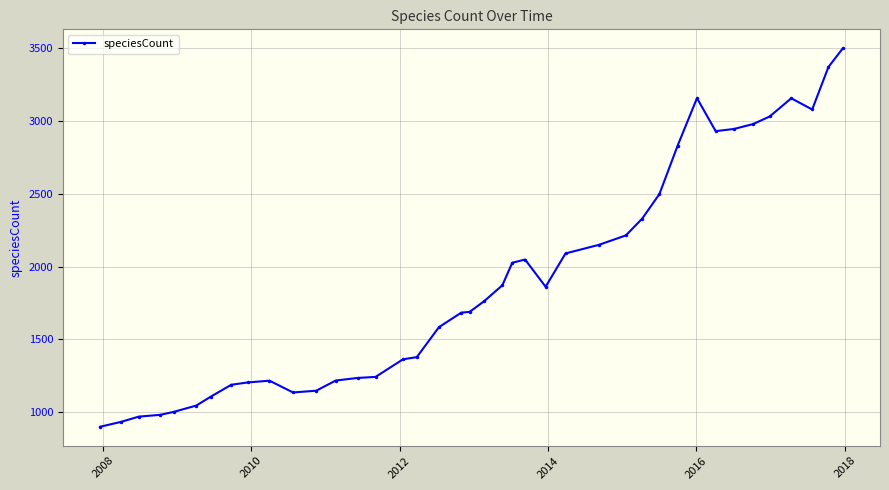

What is the greatest value displayed?

3501